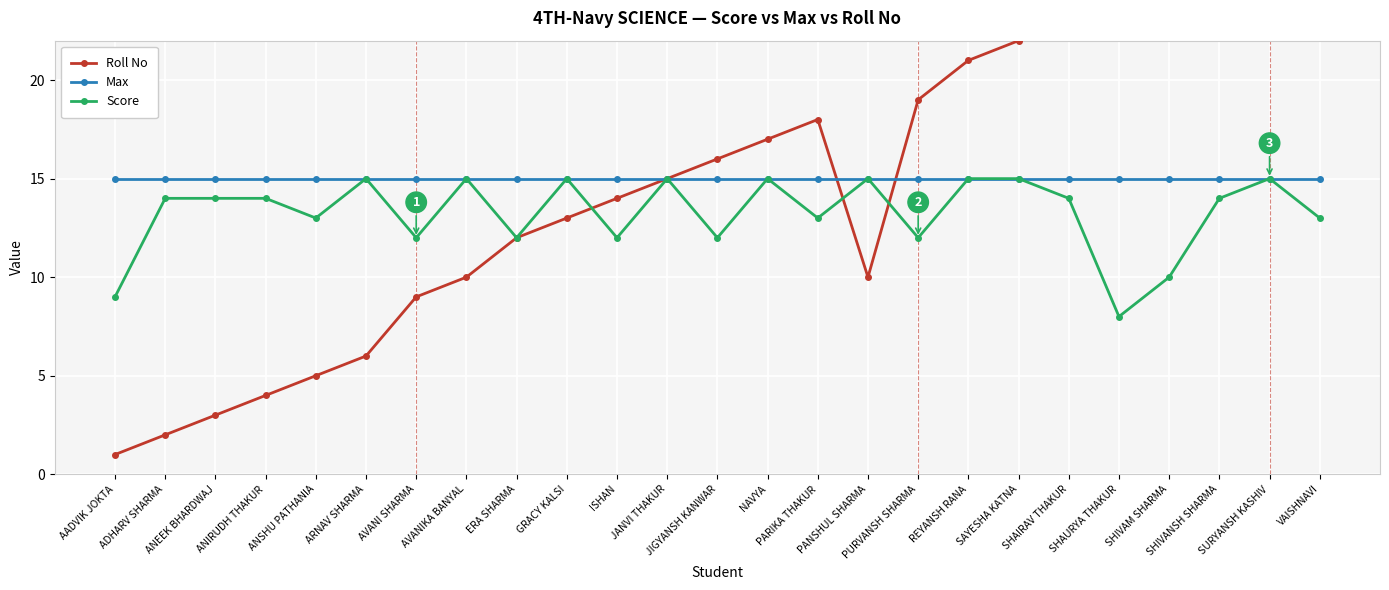

What is the difference between the maximum and minimum values in the Score series?

7